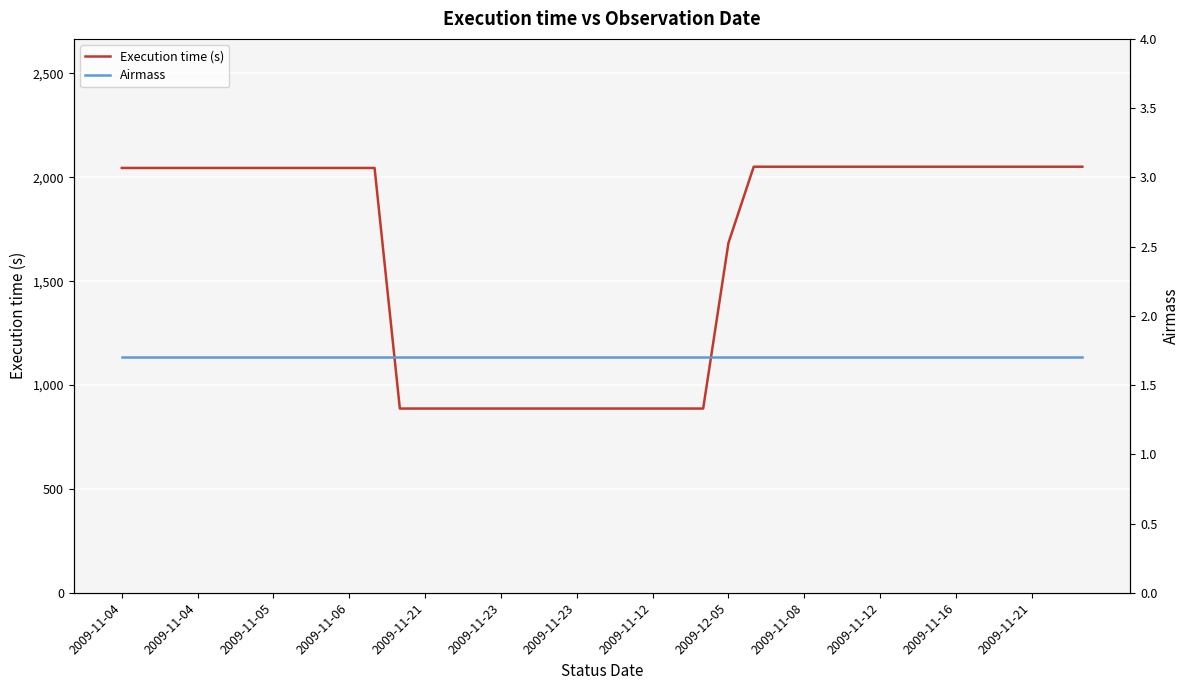

What is the highest value of the Airmass series?

1.7